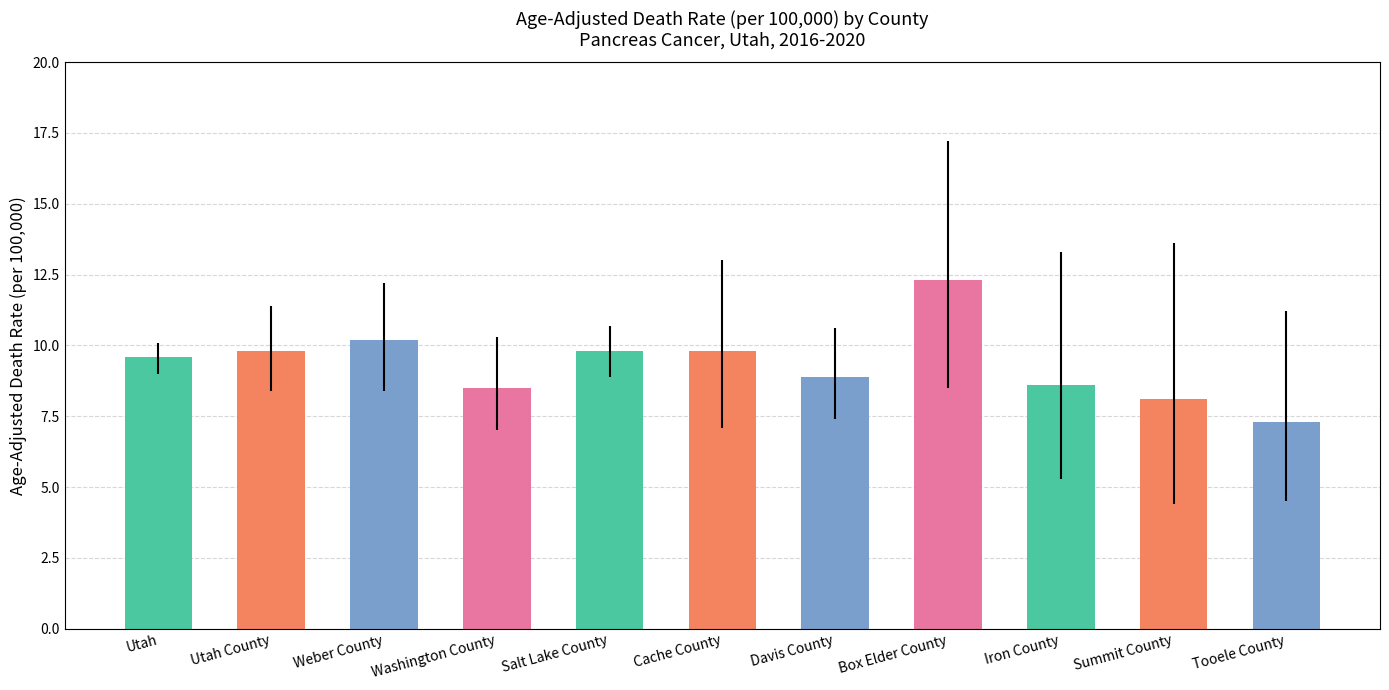

Count the number of values greater than 9.

6